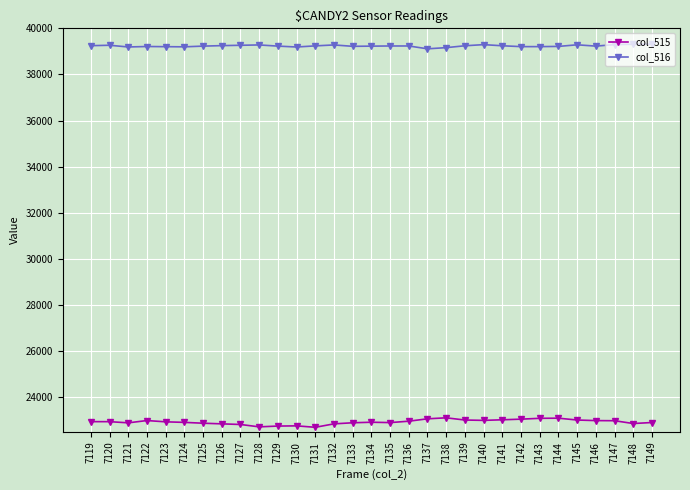

True or false: col_515 and col_516 intersect in this chart.

False